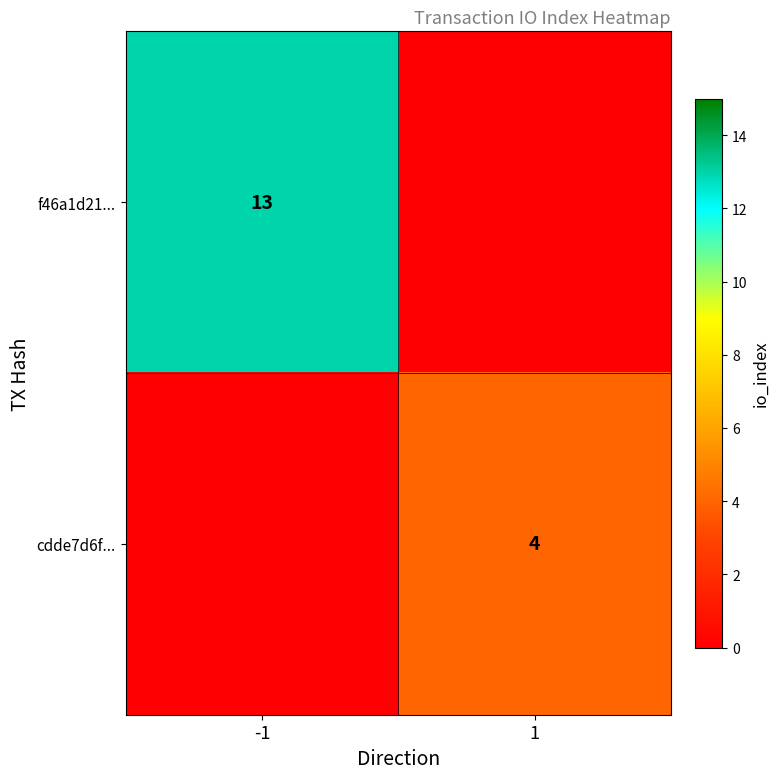

The value of f46a1d21... at -1 is 13. True or false?

True